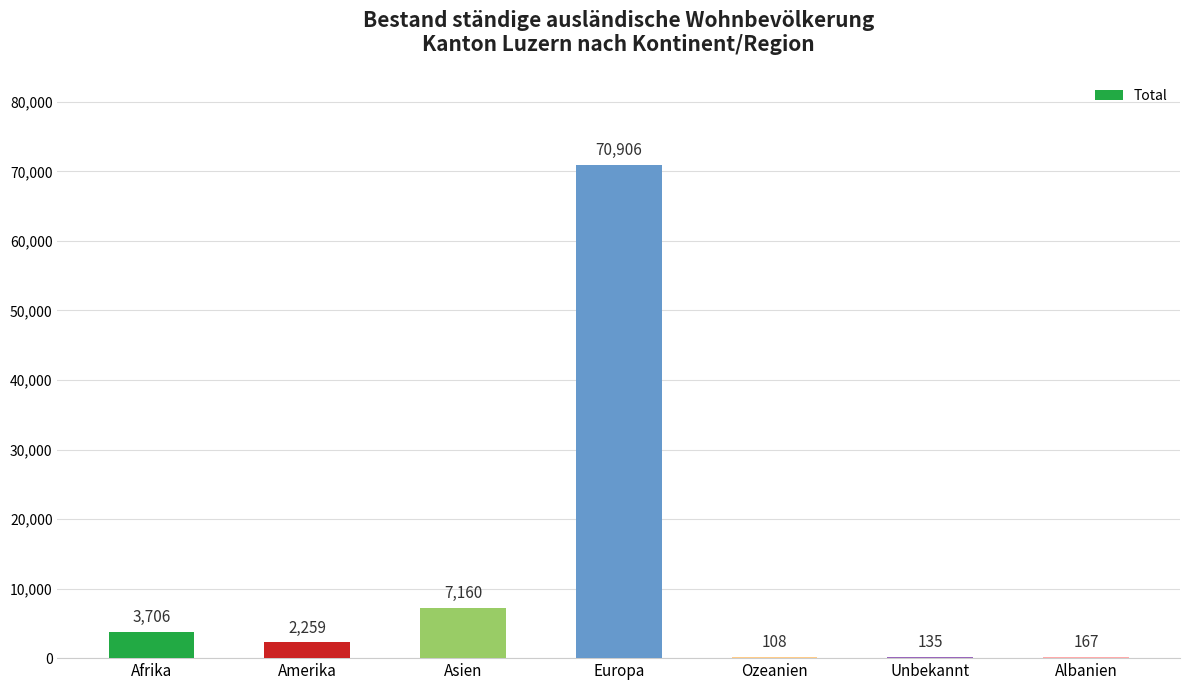

The chart shows a value of 108 at Ozeanien. True or false?

True